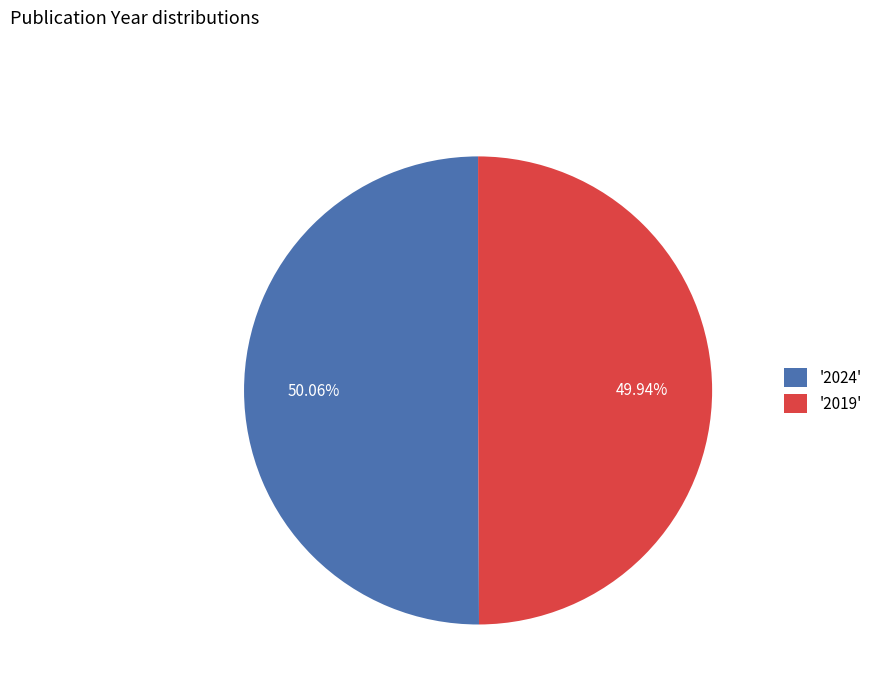

What is the ratio of the value at '2019' to the value at '2024'?

1.0